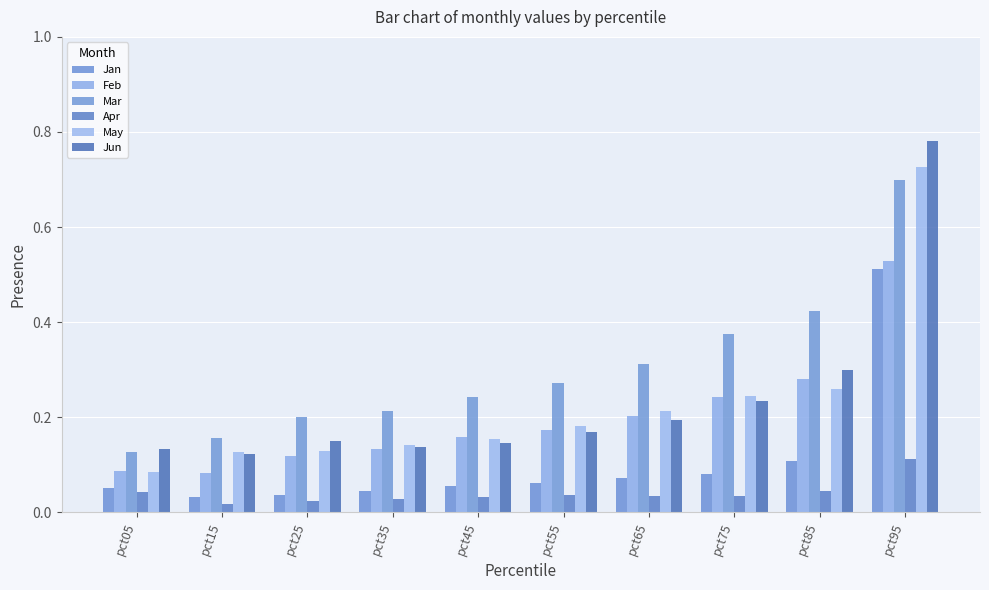

What is the sum of all Jan values?

1.1